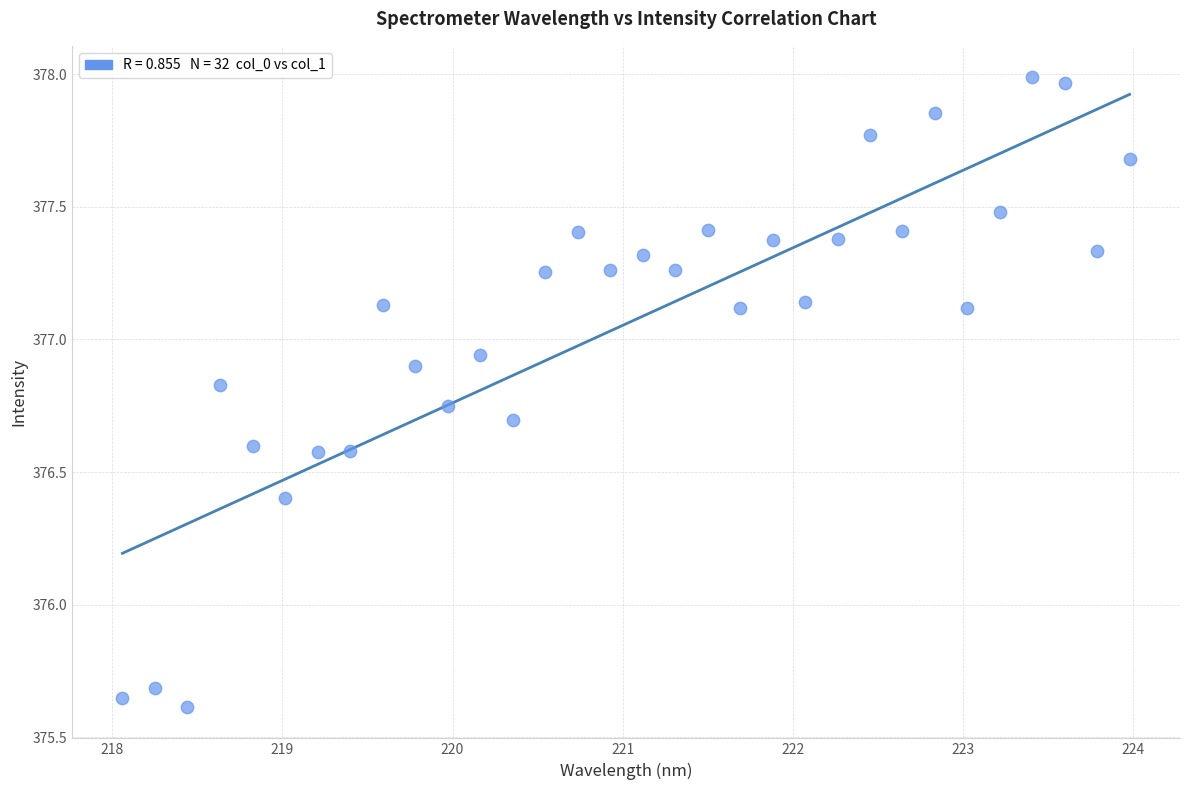

What Y value in the scatter plot is closest to 376?

375.7